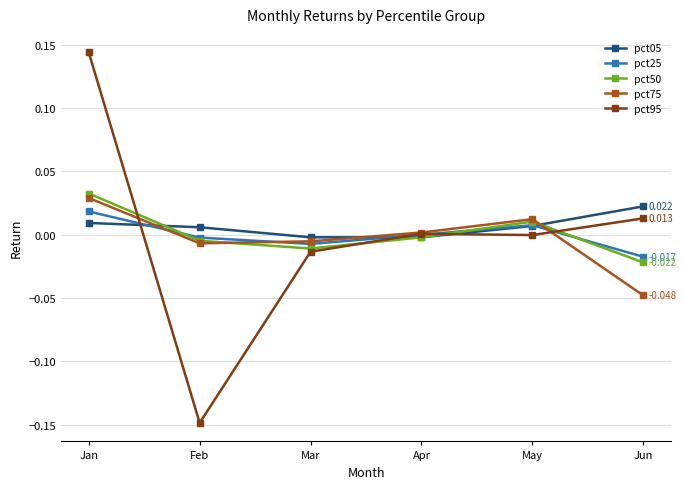

Does the chart have visible grid lines?

Yes